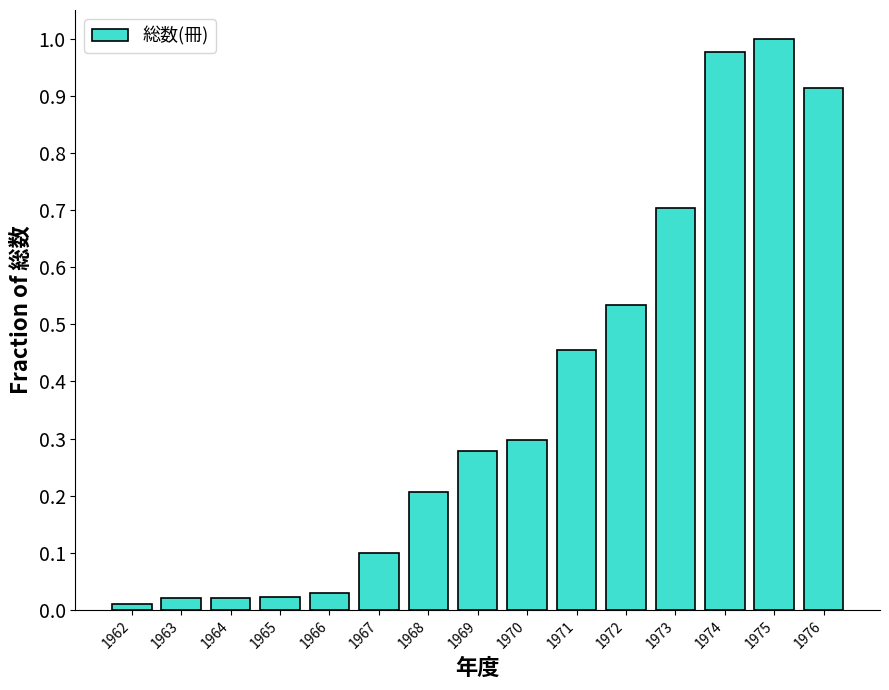

Is it true that the value at 1973 is 0.7?

True